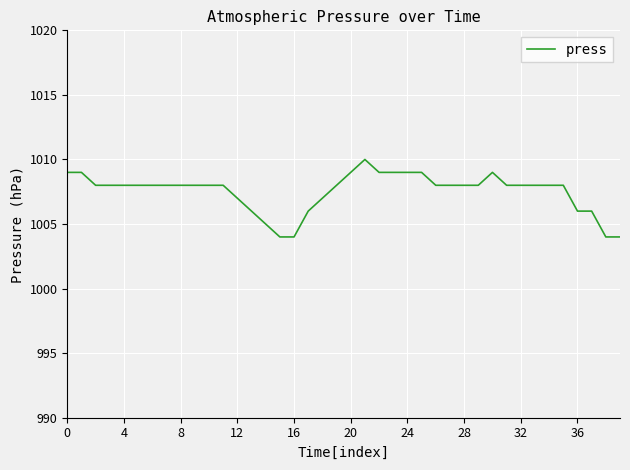

What is the difference between the maximum and minimum values?

6